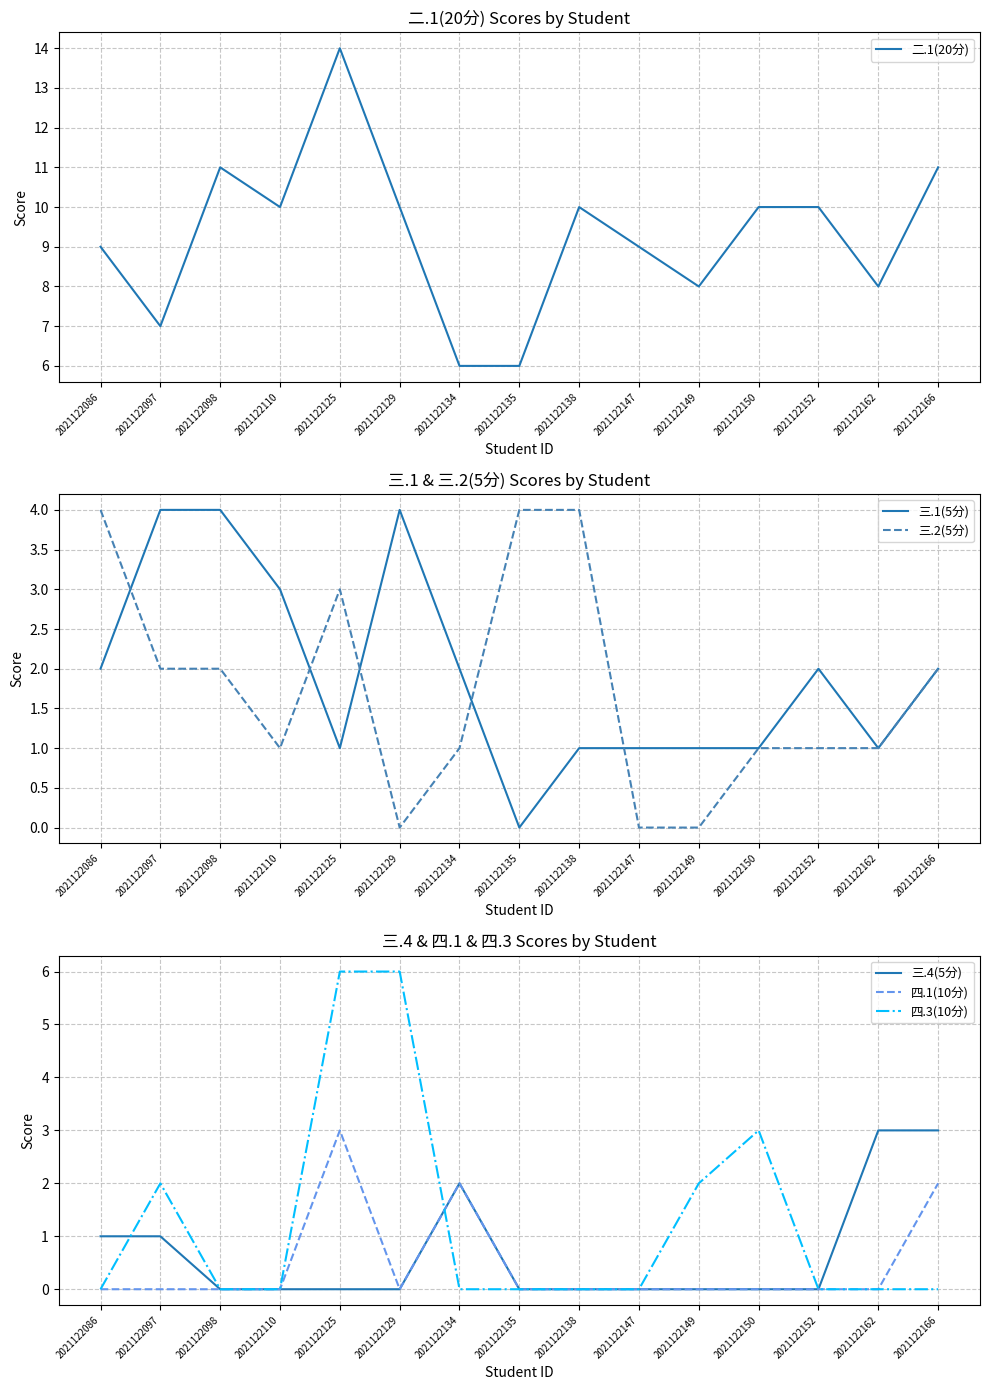

Does the chart display data point markers on the line(s)?

No